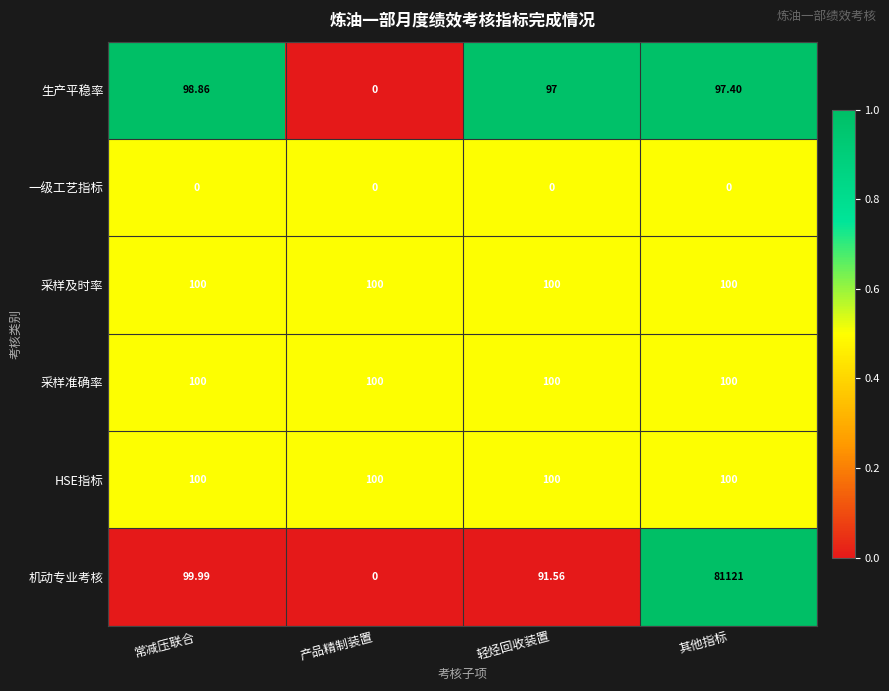

At which category does the chart reach its peak across all series?

其他指标